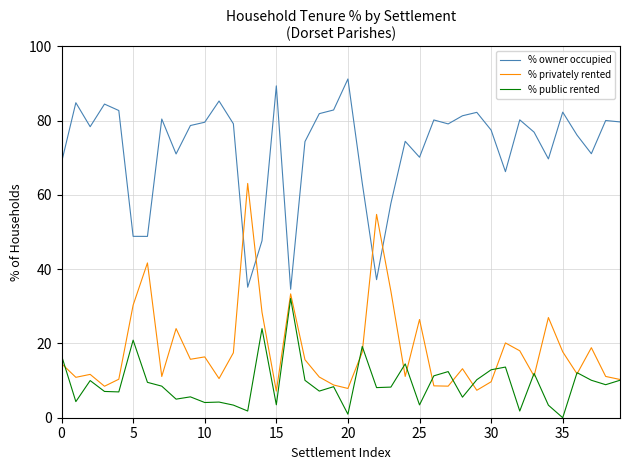

Which series ends up on top after the final intersection of % privately rented and % owner occupied?

% owner occupied